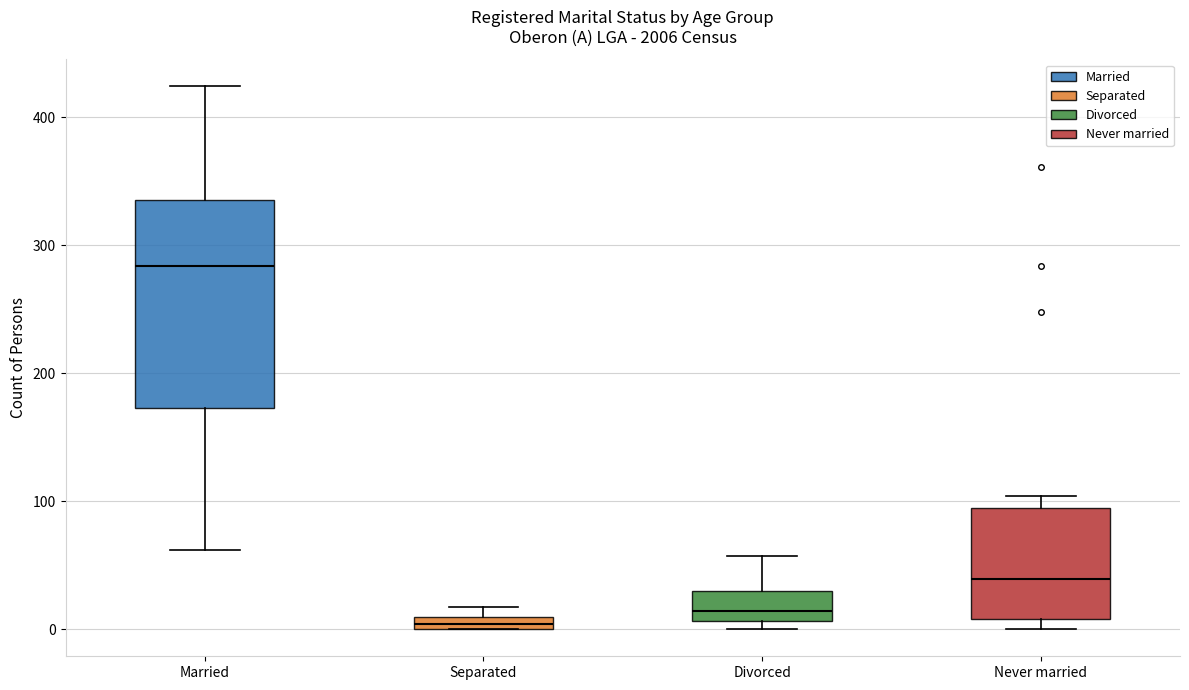

Which box has the lowest median line?

Separated